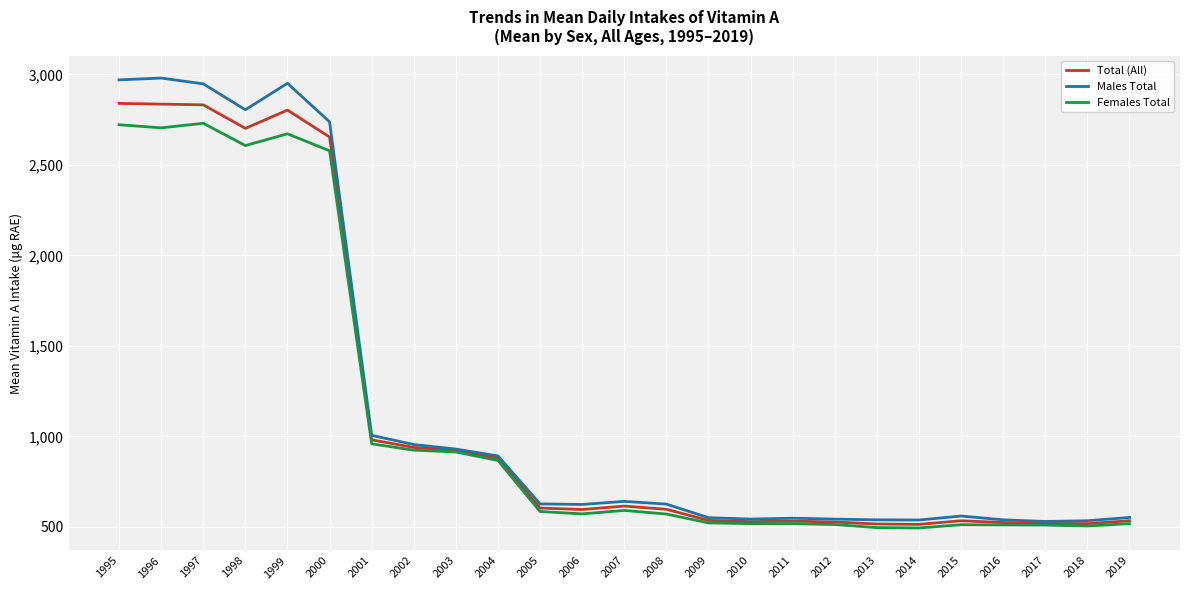

Which series has the widest spread of values?

Males Total